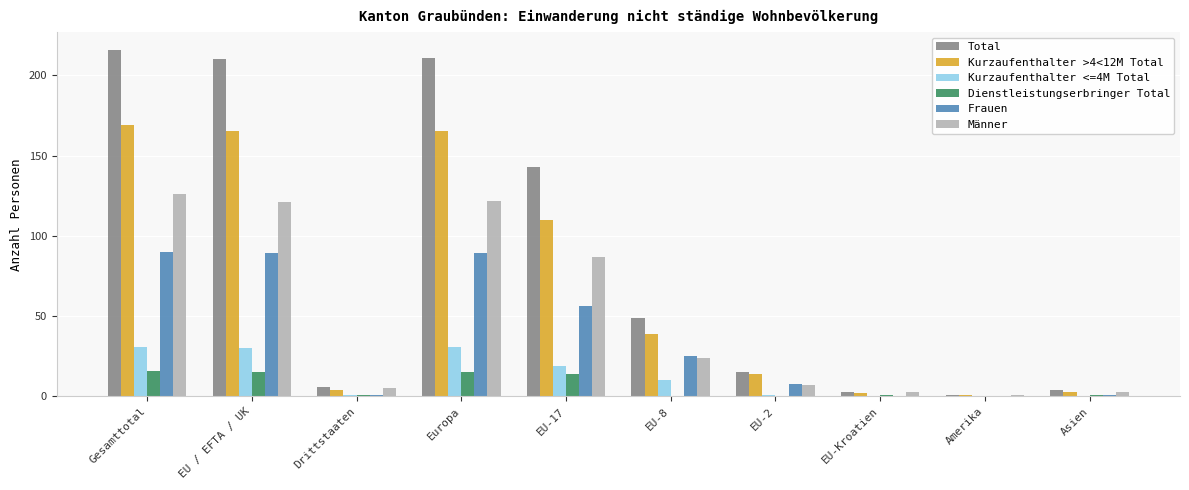

At which label does Kurzaufenthalter <=4M Total first exceed 10?

Gesamttotal